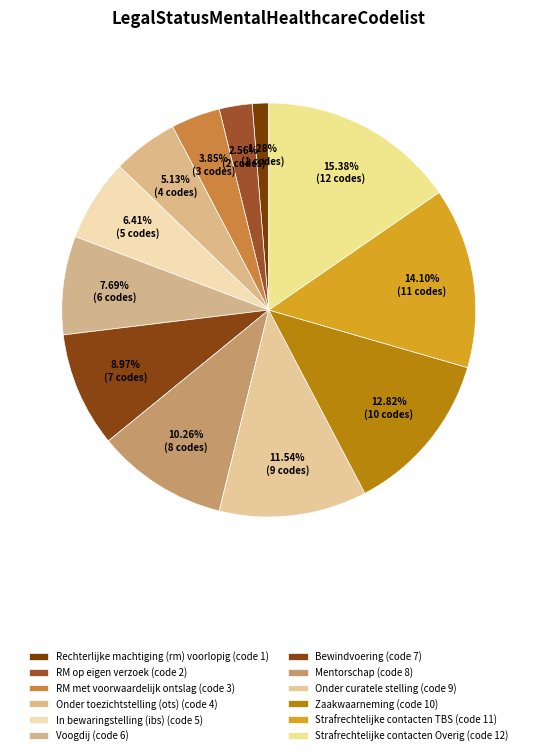

To the nearest percent, what percentage of the pie is Onder toezichtstelling (ots)?

5%